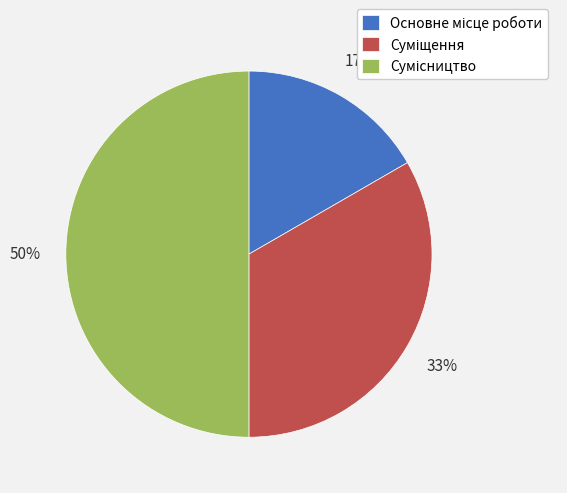

To the nearest percent, what is the average slice percentage?

33%